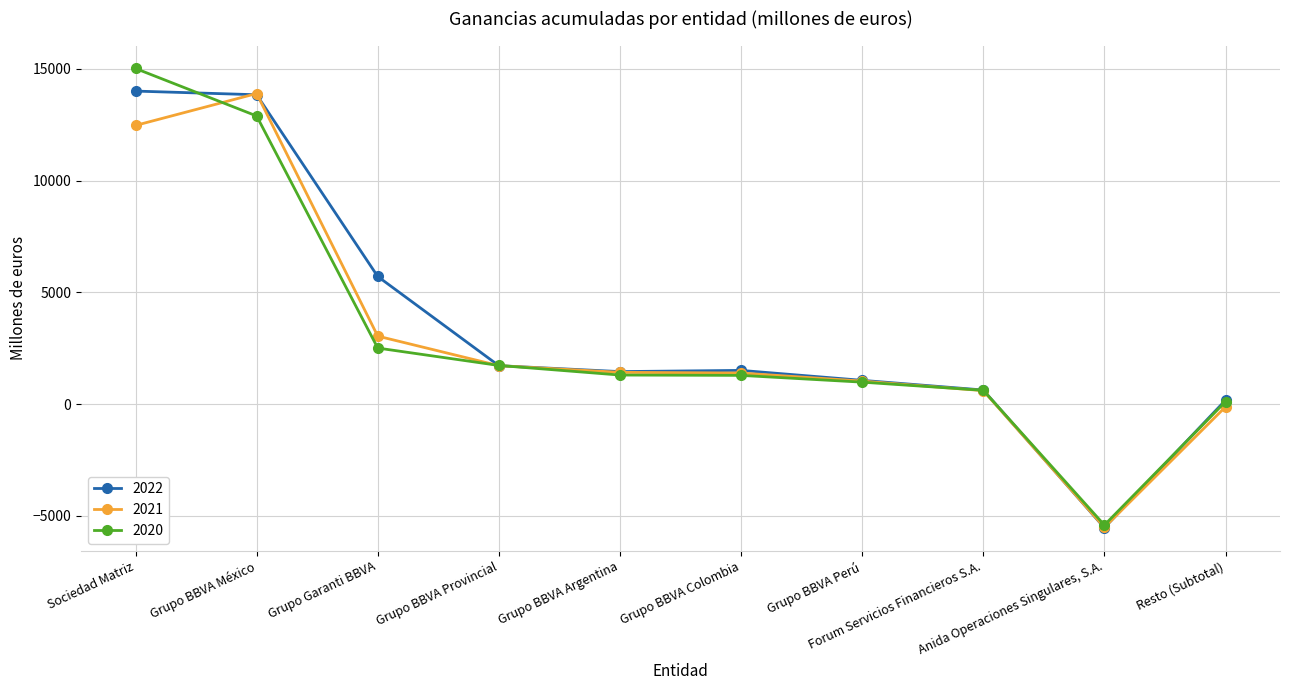

Is the value of 2020 at Grupo BBVA Perú greater than the value of 2021 at Grupo BBVA México?

No